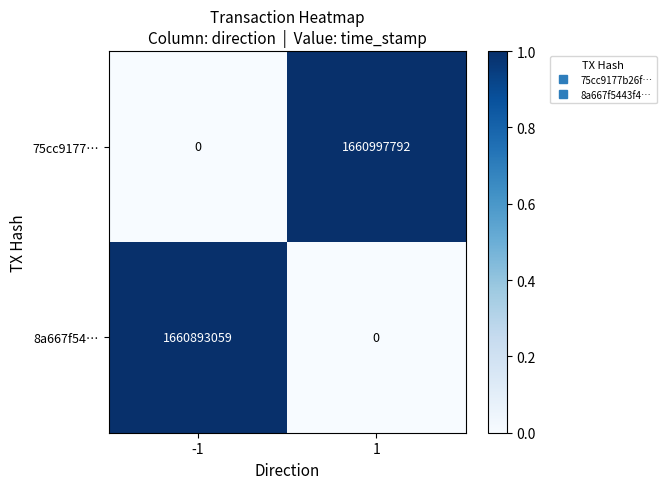

What is the total value across all series at 1?

1660997792